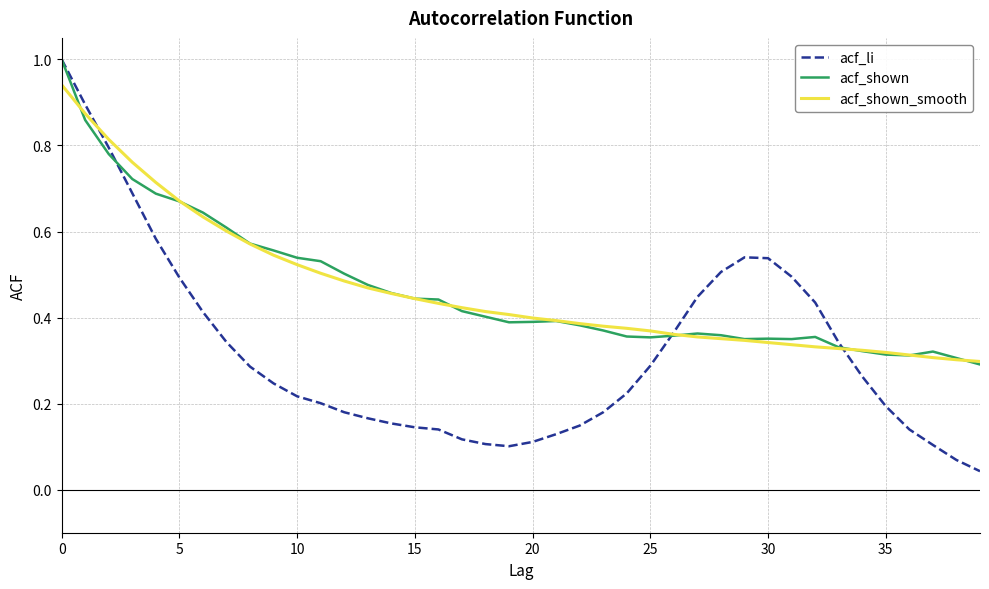

Count the number of data series in this chart.

3